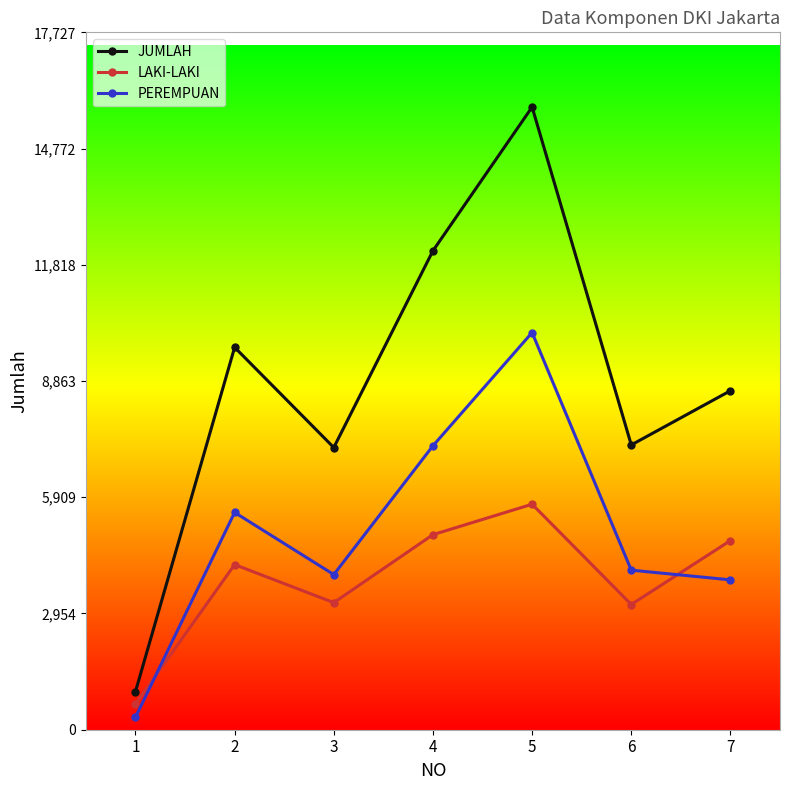

What is the value of the PEREMPUAN point at the 6th from the left?

4056